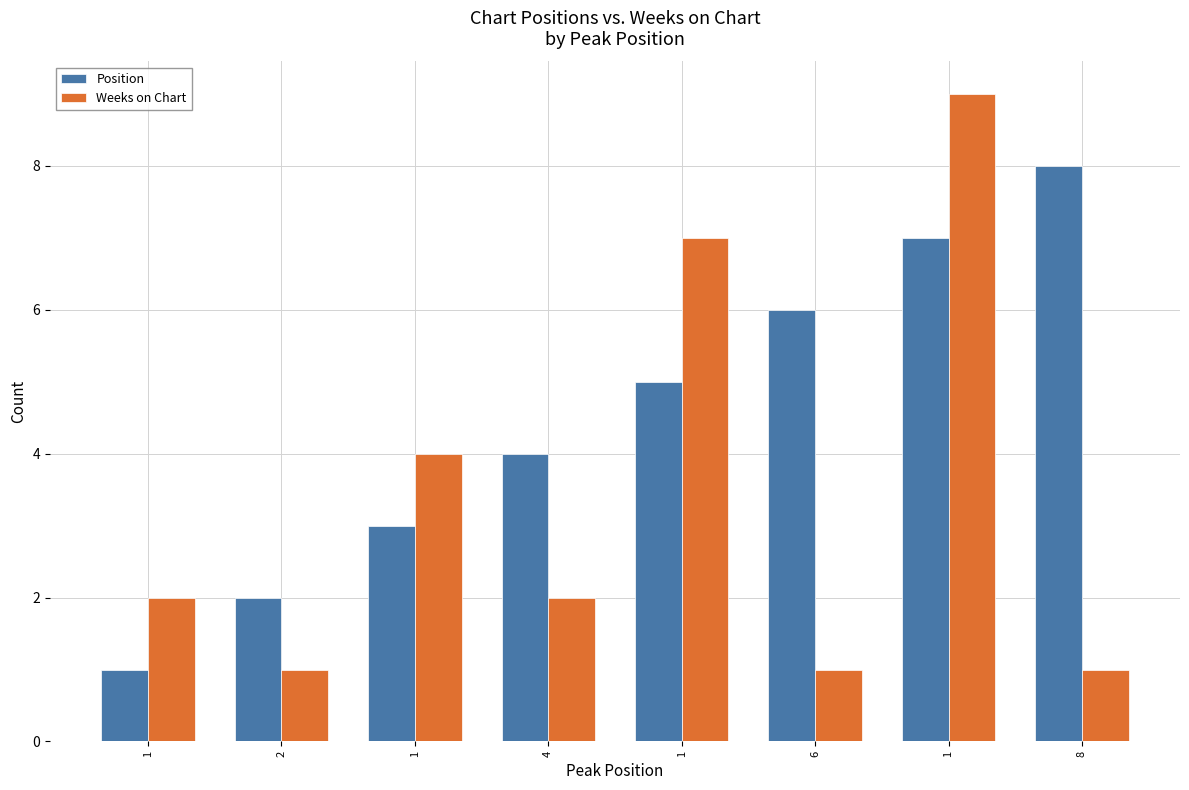

What is the greatest value displayed?

9